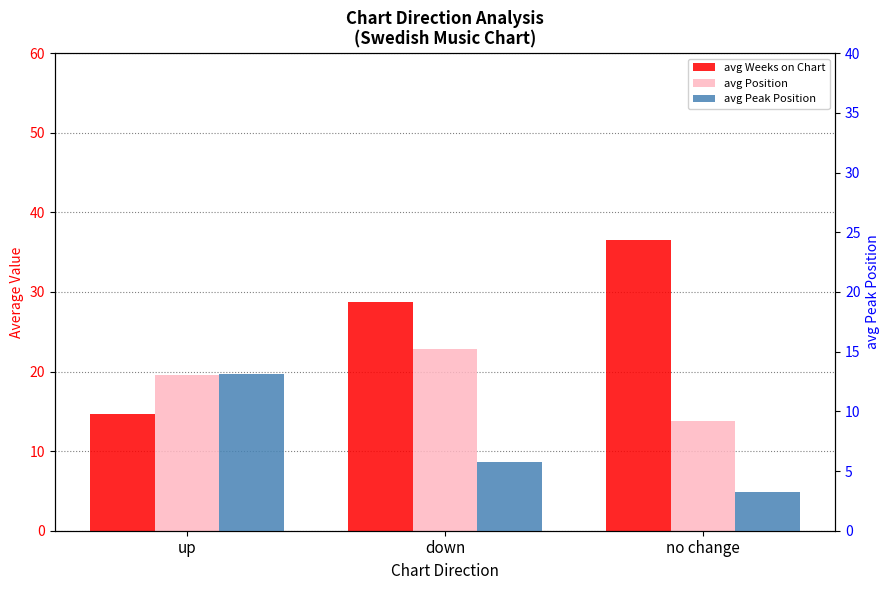

Which series has the largest total across all categories?

avg Weeks on Chart